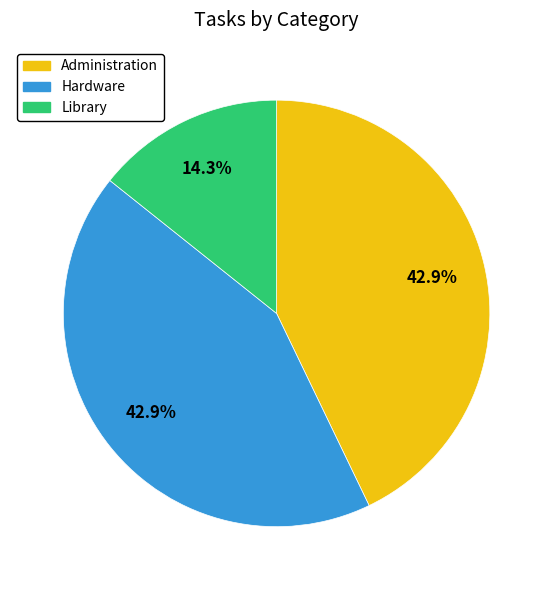

Count the number of slices in the pie.

3